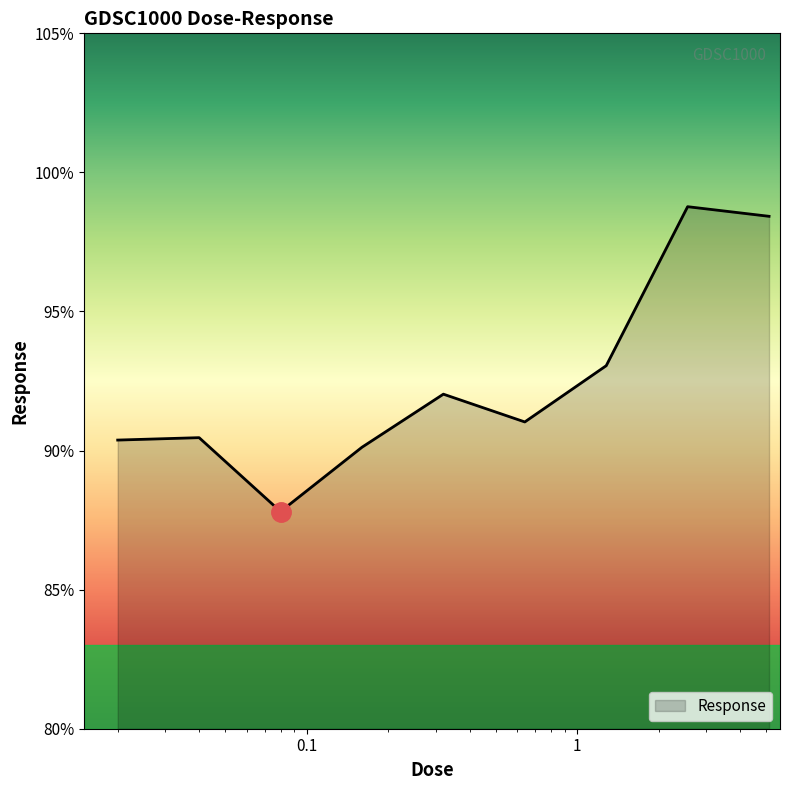

What is the minimum value shown in the chart?

87.8